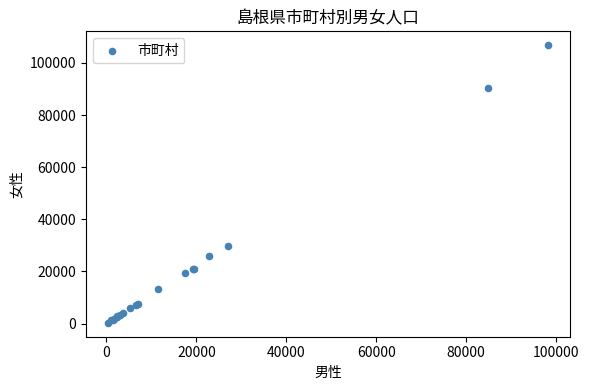

What Y value in the scatter plot is closest to 53529?

29787